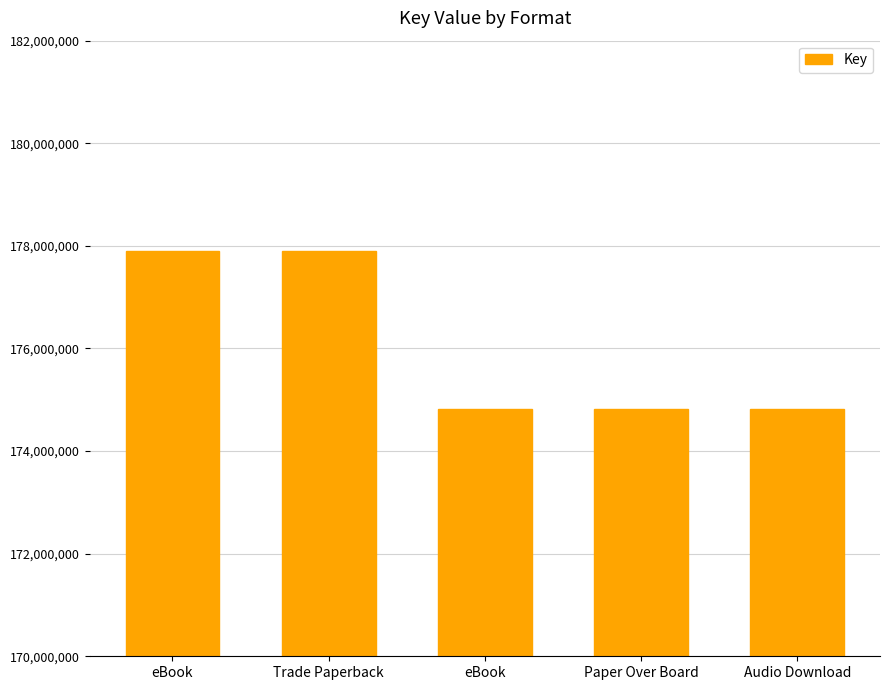

How many bars are there in total?

5